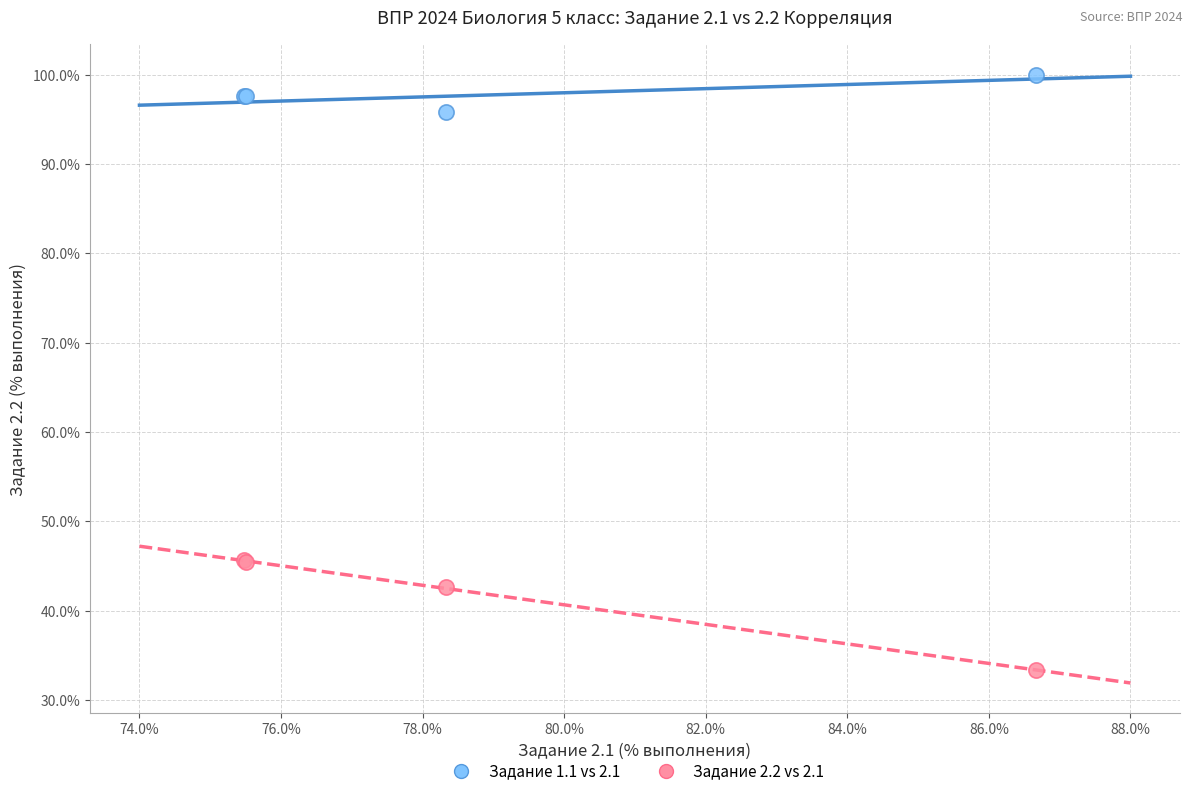

Which series reaches the minimum Y coordinate?

Задание 2.2 vs 2.1